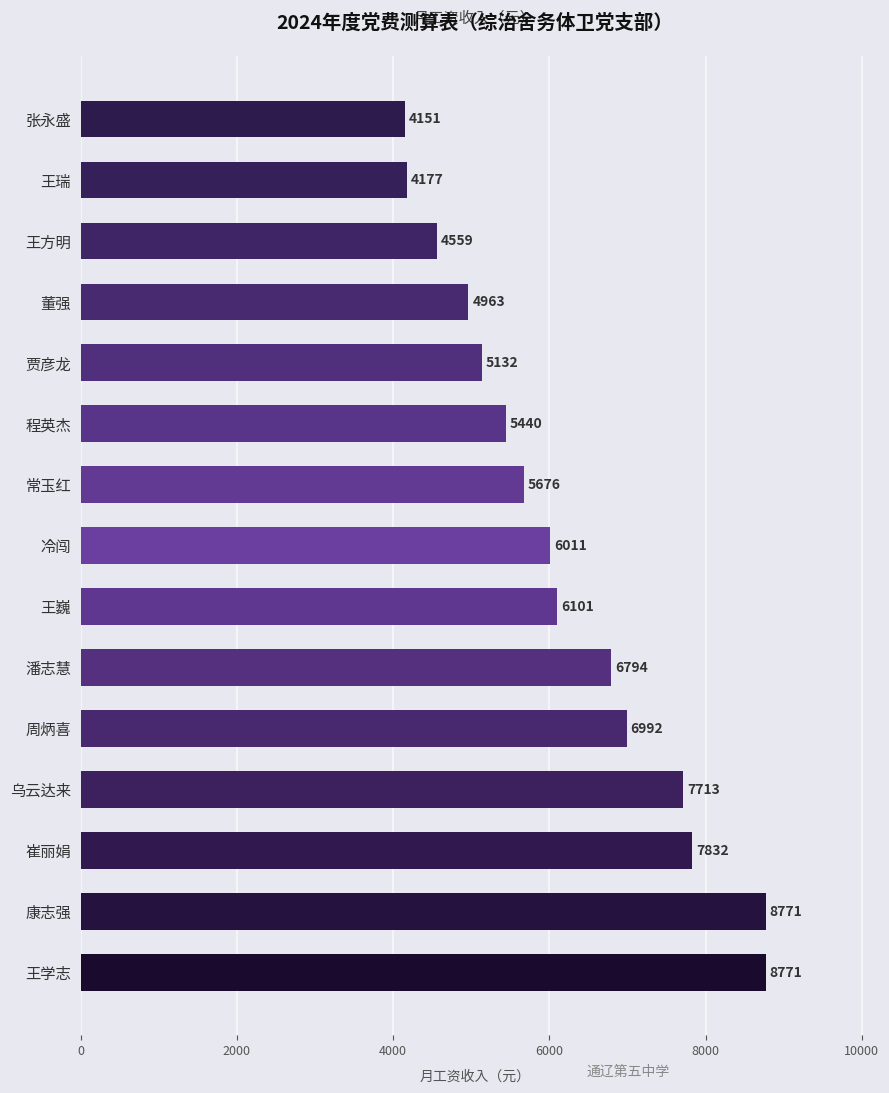

Is it true that the value at 潘志慧 is 6794.0?

True